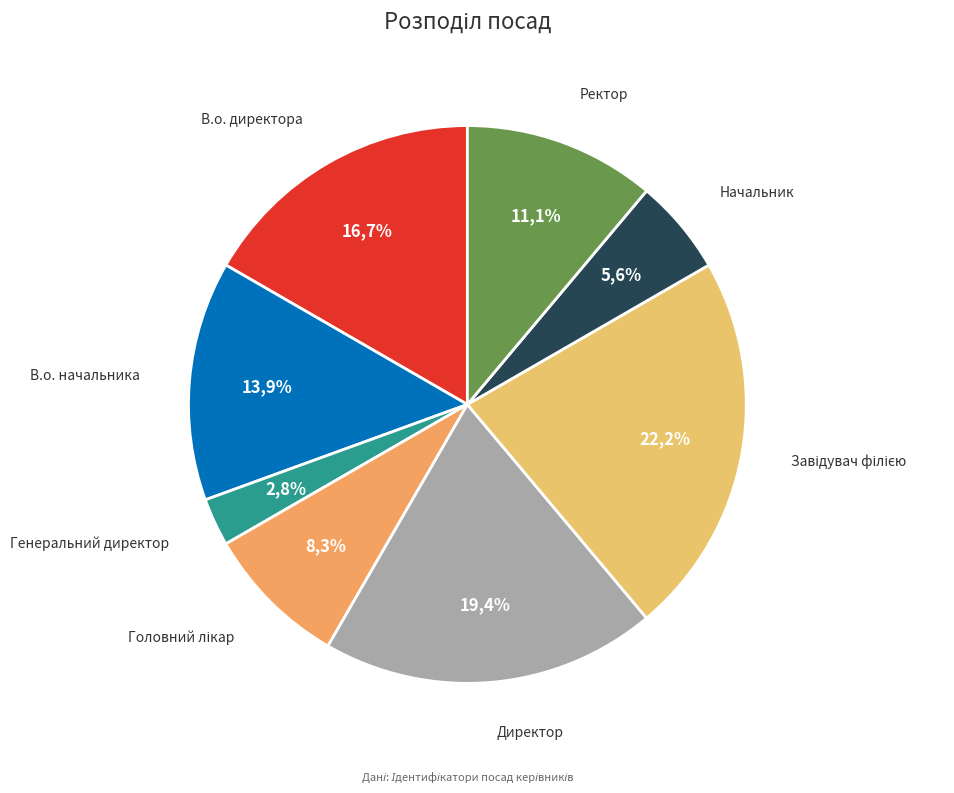

What is the change in value from В.о. директора to Завідувач філією?

+2